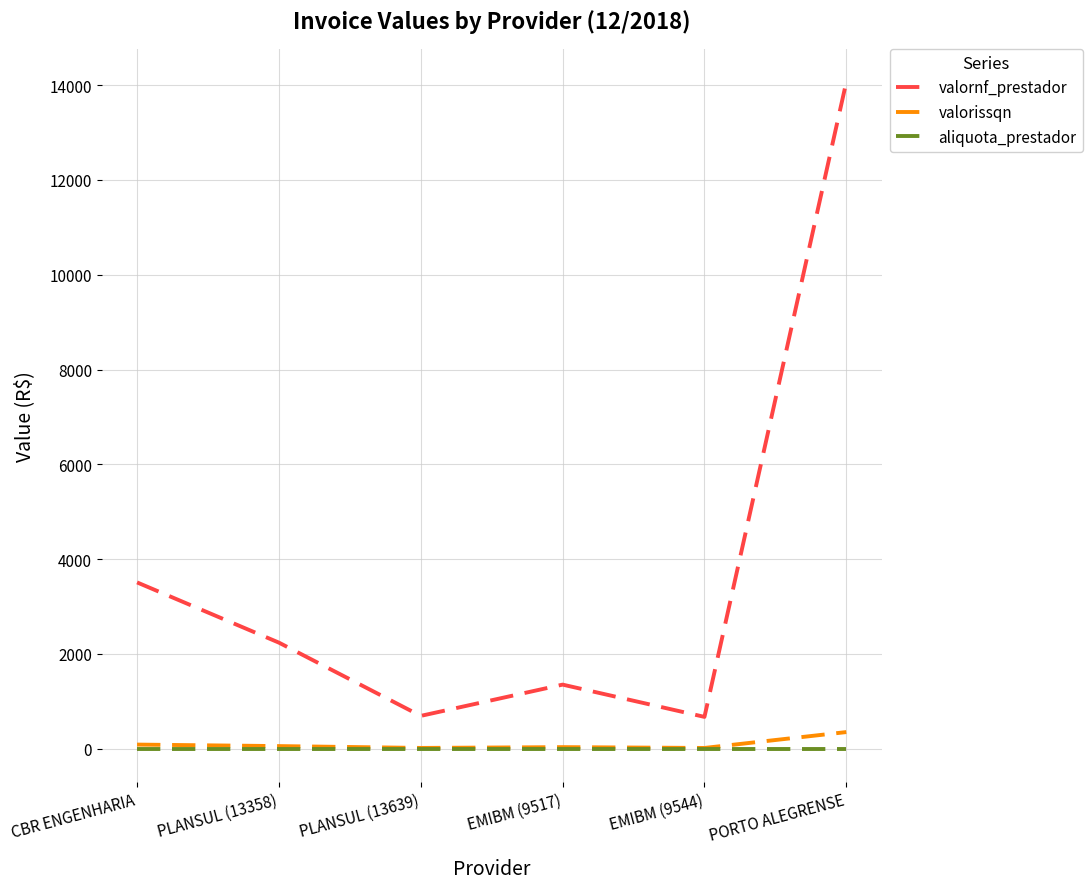

True or false: valorissqn and valornf_prestador cross at least once.

False